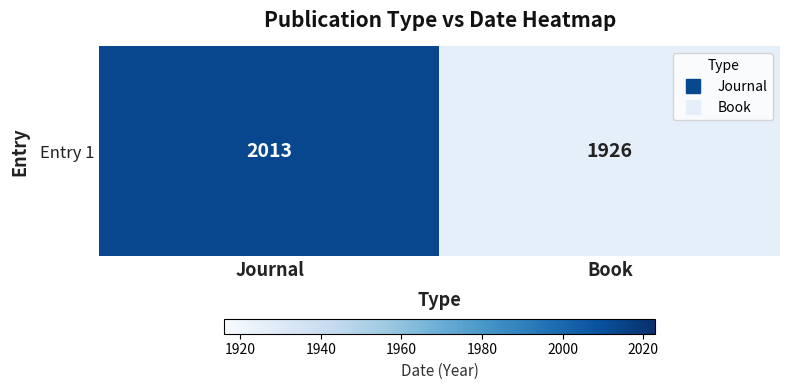

Approximately how many times larger is the value at Book compared to Journal?

1.0